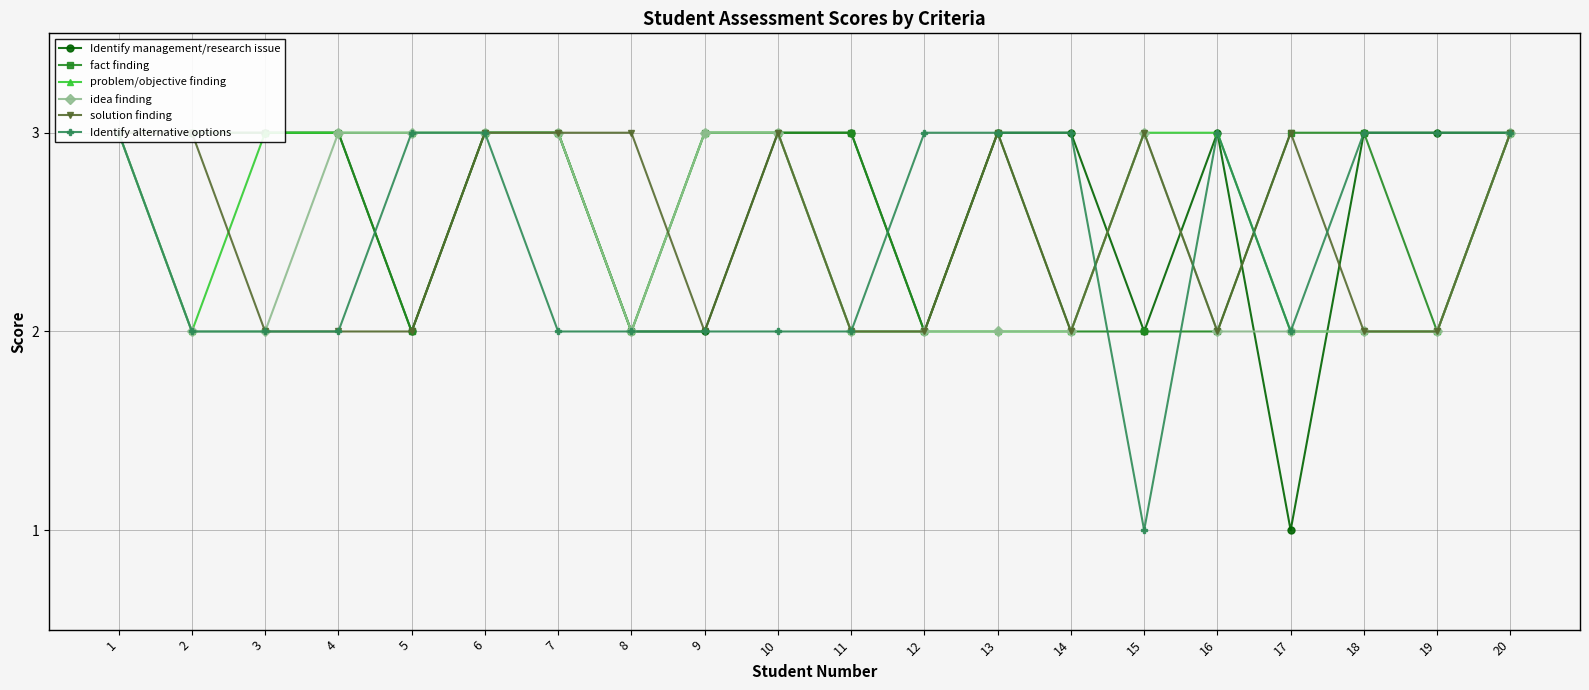

What is the approximate value of idea finding at 2?

2